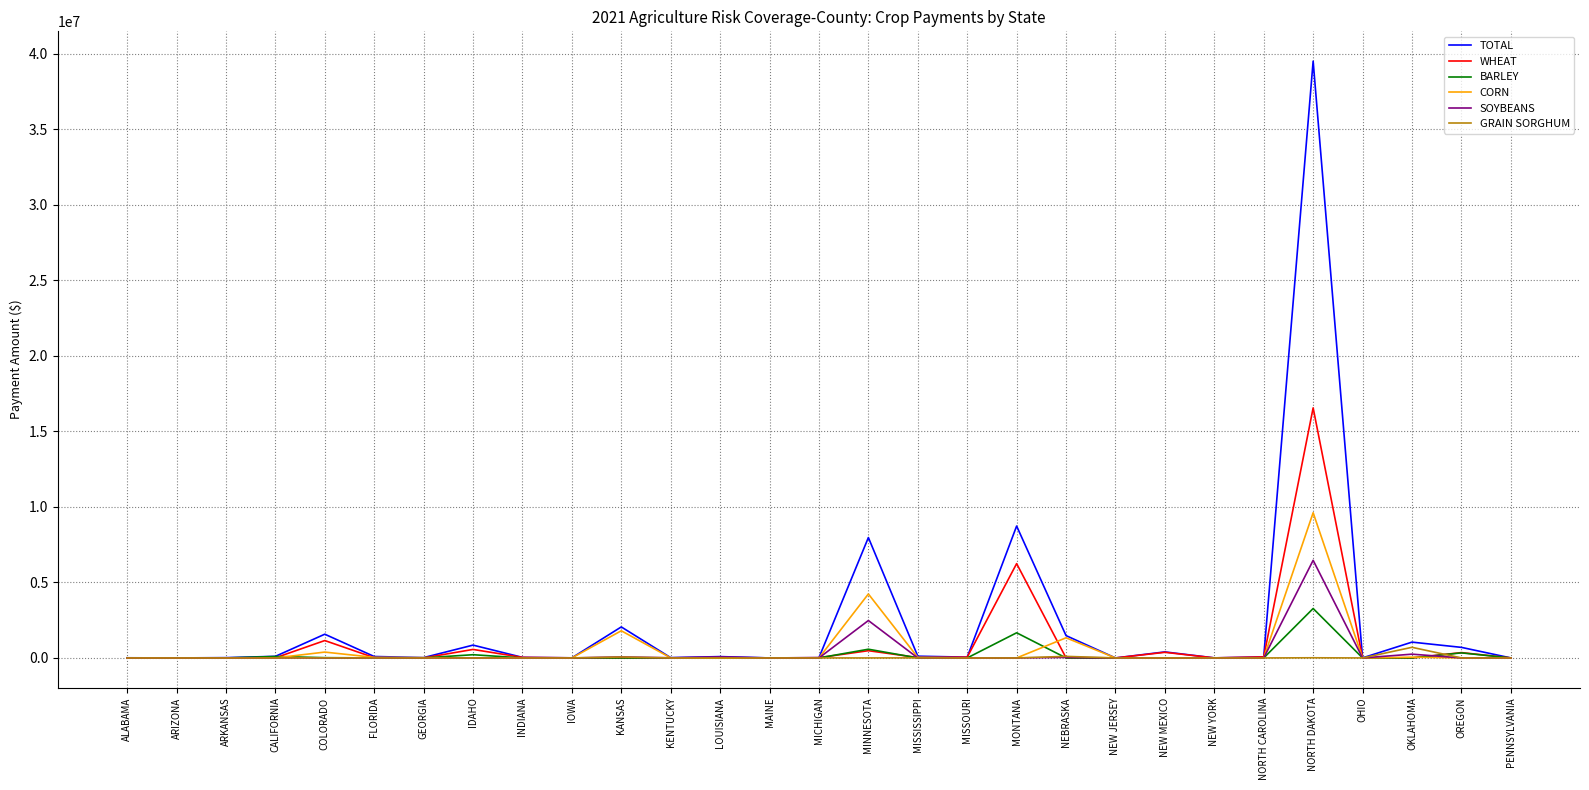

List the series in order of their peak value, highest first.

TOTAL, WHEAT, CORN, SOYBEANS, BARLEY, GRAIN SORGHUM